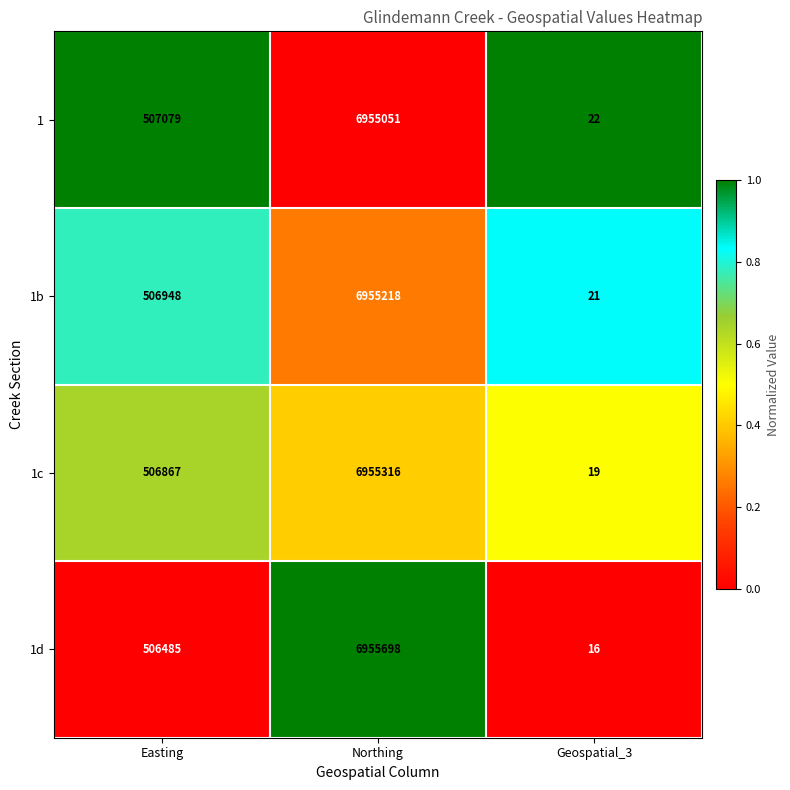

What is the greatest value displayed?

6955698